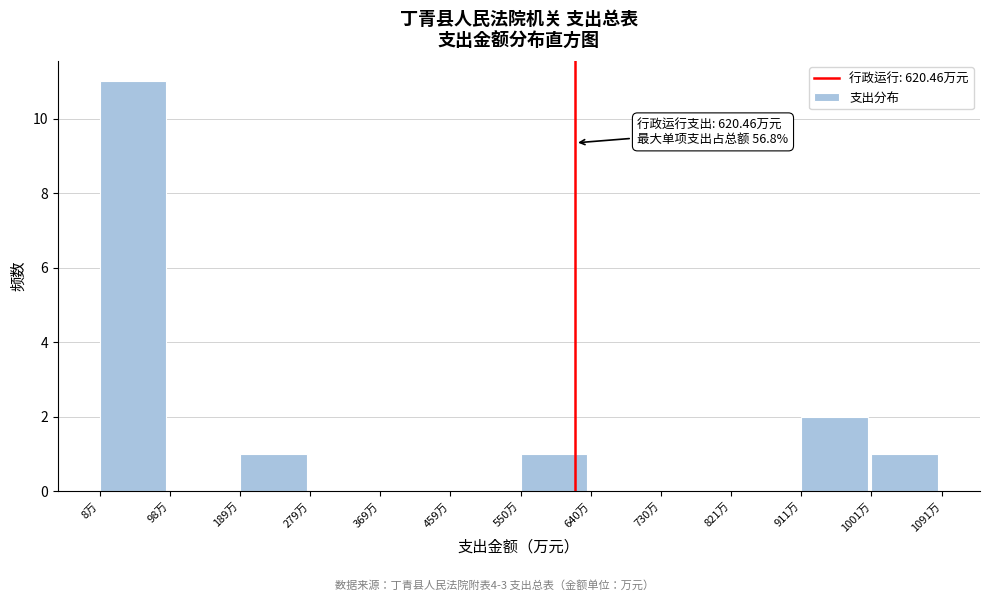

Which range on the x-axis has the tallest bar?

10 to 100